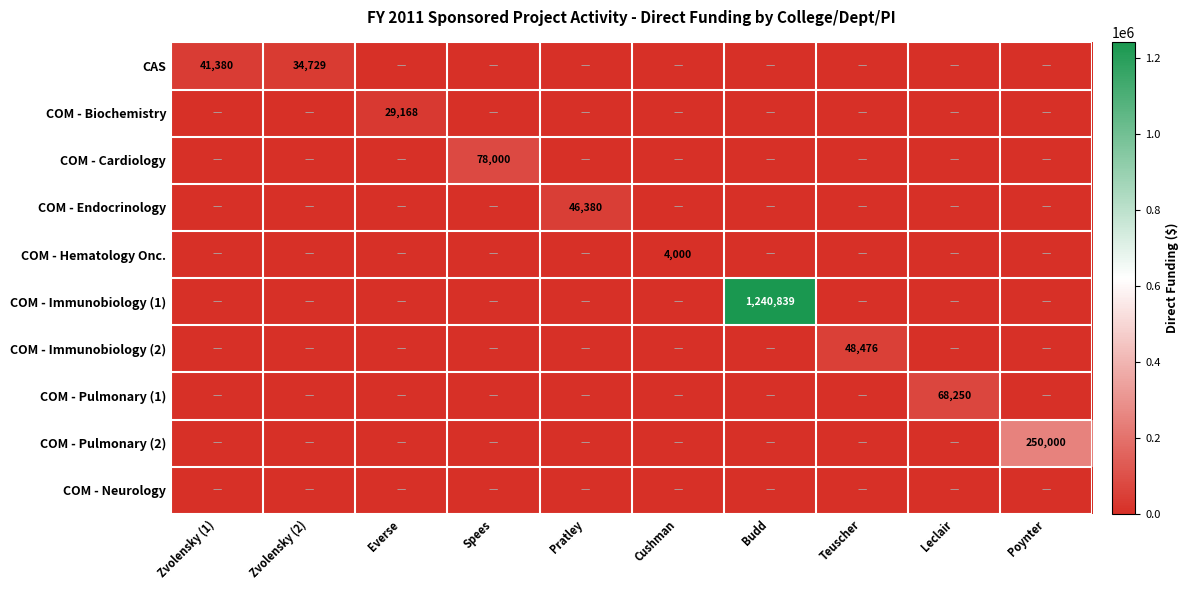

The value of COM - Immunobiology (1) at Budd is 1240839. True or false?

True